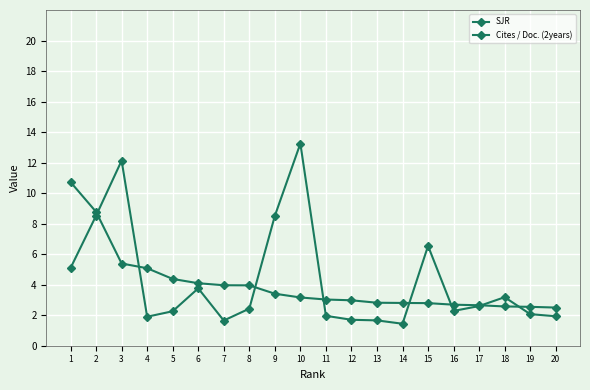

Which series has the largest total across all categories?

Cites / Doc. (2years)